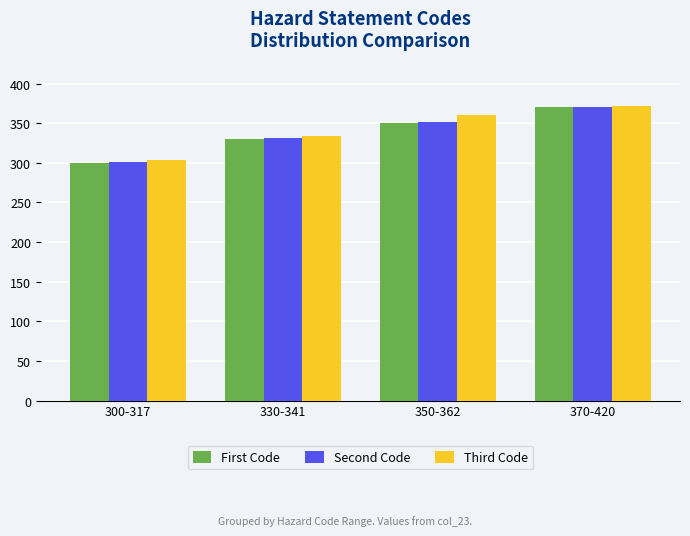

Reading left to right, extract all data points from this chart.

First Code: 300-317=300	330-341=330	350-362=350	370-420=370
Second Code: 300-317=301	330-341=331	350-362=351	370-420=371
Third Code: 300-317=304	330-341=334	350-362=360	370-420=372